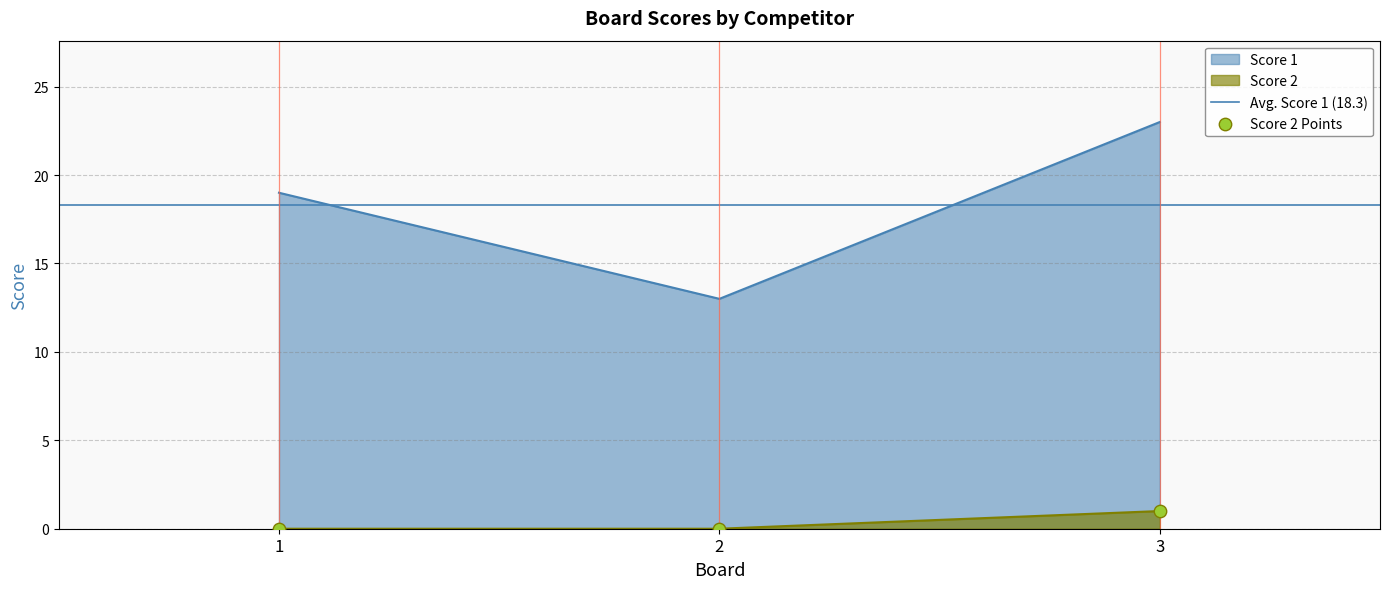

What is the total value across all series at 3?

24